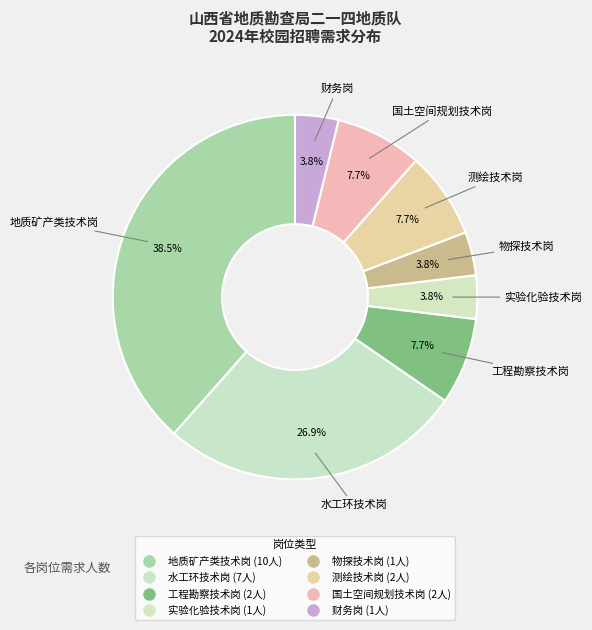

How many slices are in this pie chart?

8